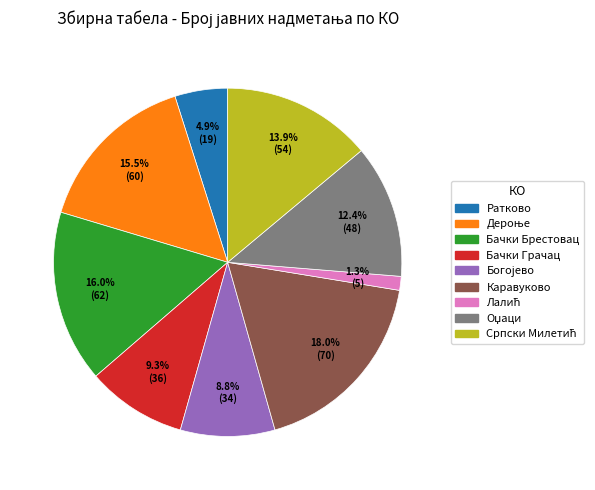

Count the number of slices in the pie.

9